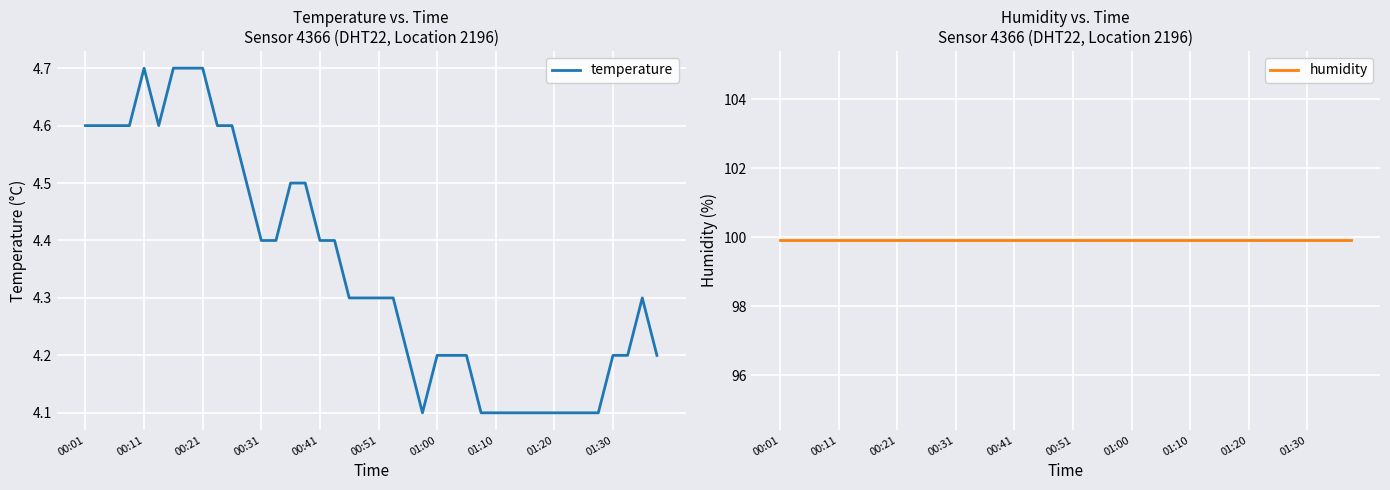

What is the highest value of the temperature series?

4.7